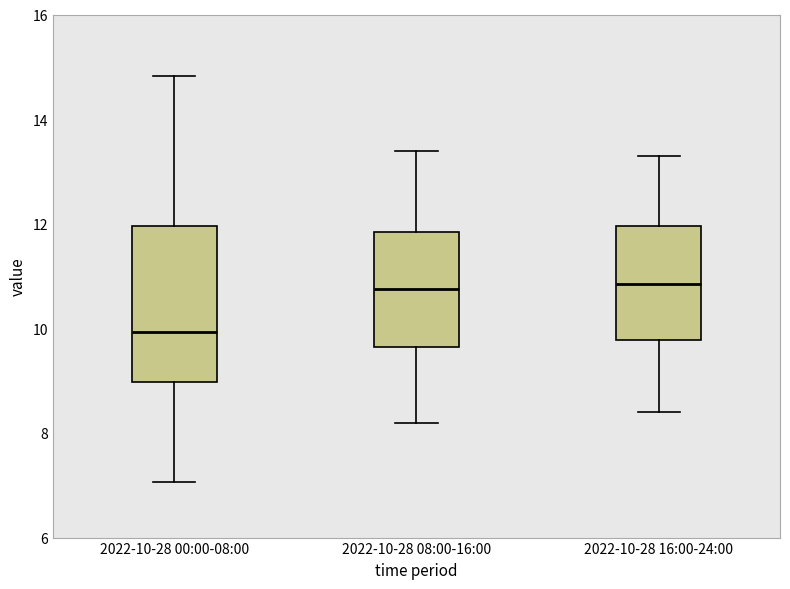

Comparing the boxes themselves (not the whiskers), which one is the tallest?

2022-10-28 00:00-08:00